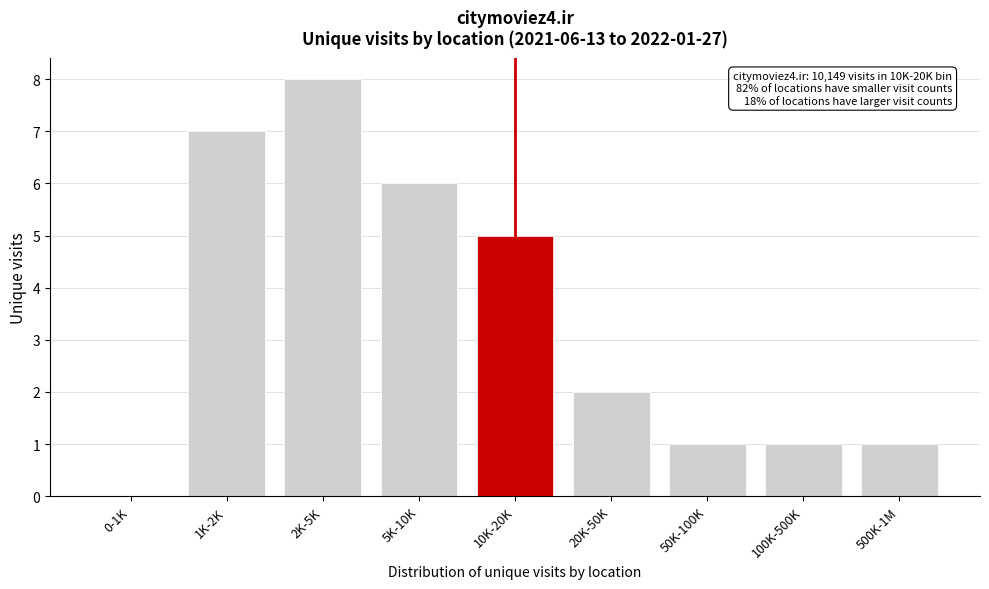

Reading right to left, list all the values displayed in this chart.

500K-1M=1	100K-500K=1	50K-100K=1	20K-50K=2	10K-20K=5	5K-10K=6	2K-5K=8	1K-2K=7	0-1K=0